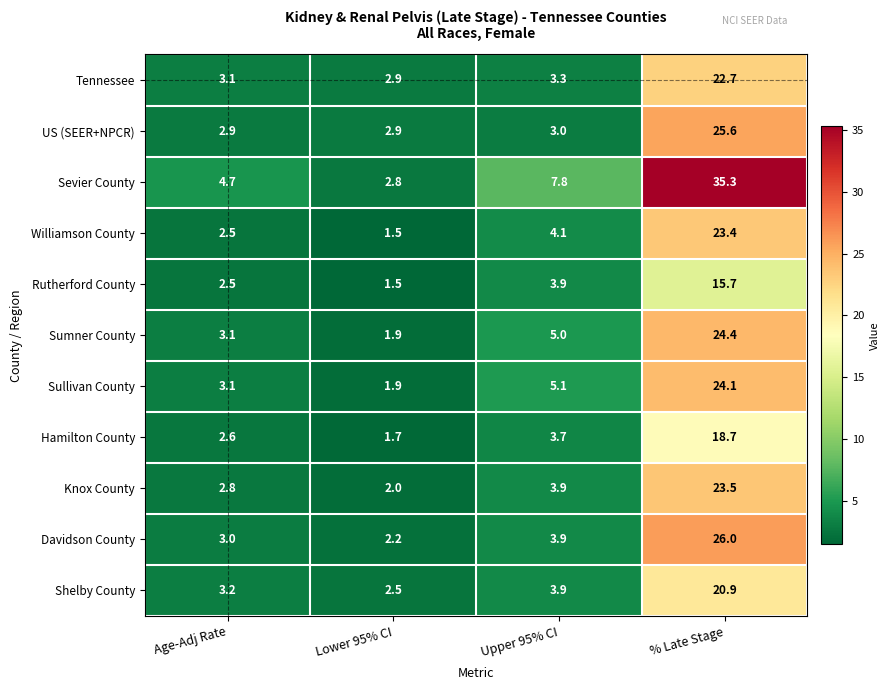

Which series has the widest spread of values?

Sevier County